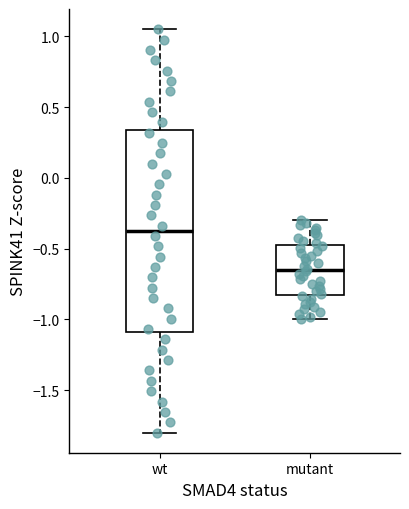

Which box has the lowest median line?

mutant